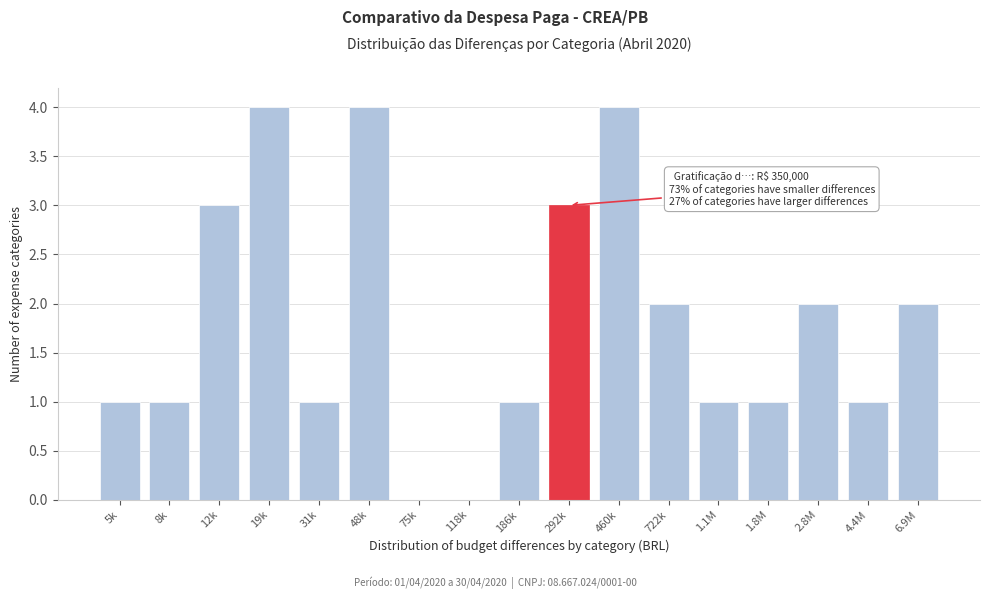

Reading left to right, list all the values displayed in this chart.

5k=1	8k=1	12k=3	19k=4	31k=1	48k=4	75k=0	118k=0	186k=1	292k=3	460k=4	722k=2	1.1M=1	1.8M=1	2.8M=2	4.4M=1	6.9M=2